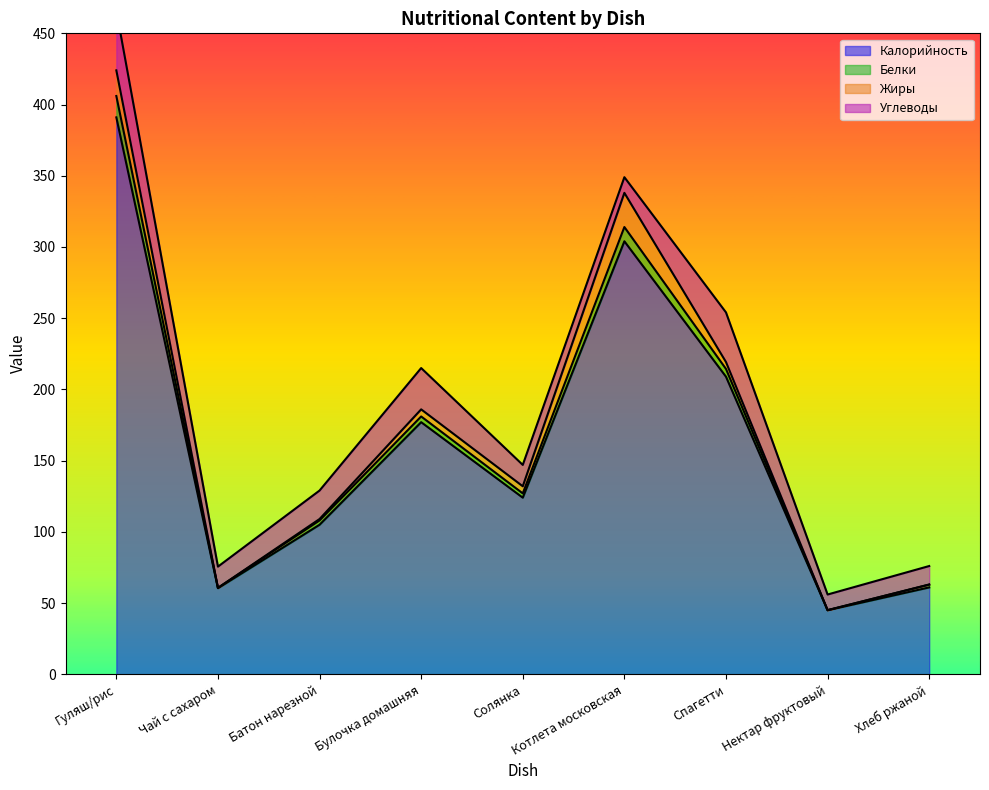

At which label does Калорийность reach its peak?

Гуляш/рис